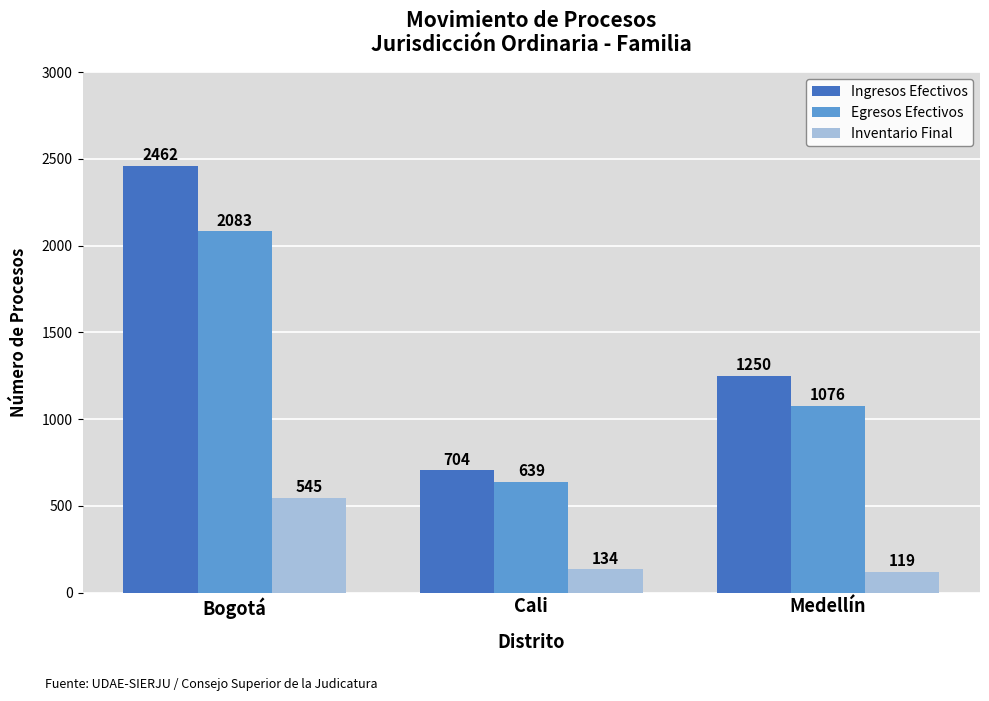

At which category is the sum across all series the highest?

Bogotá